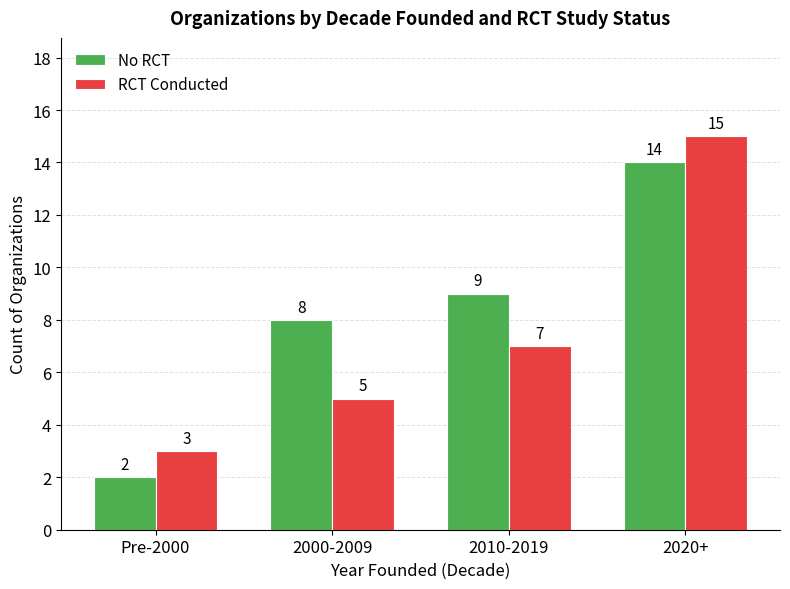

The value of No RCT at 2010-2019 is 9. True or false?

True